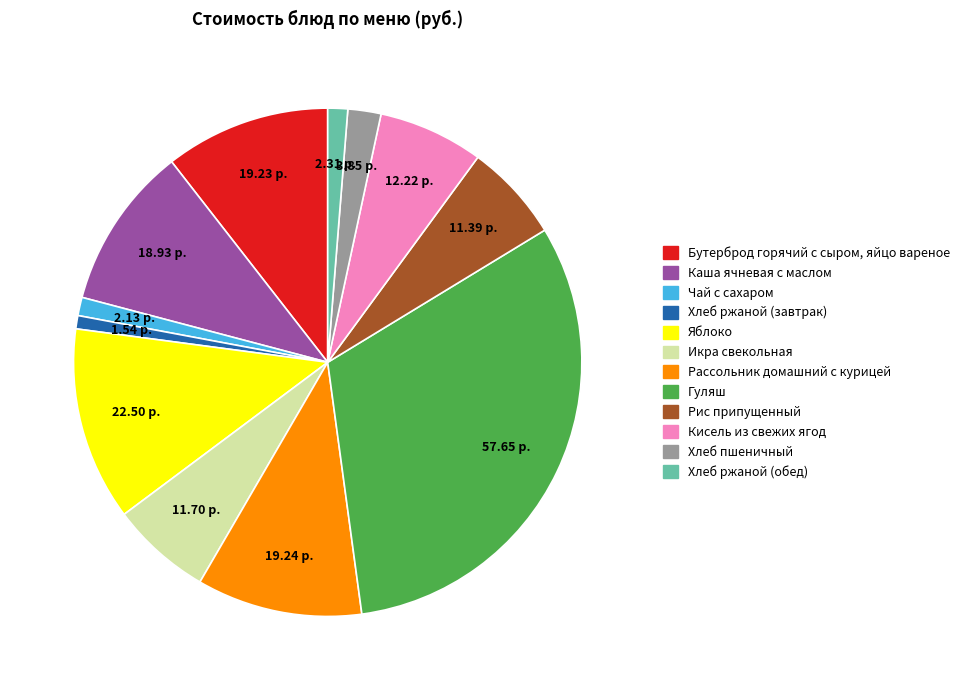

Which slice is the largest?

Гуляш